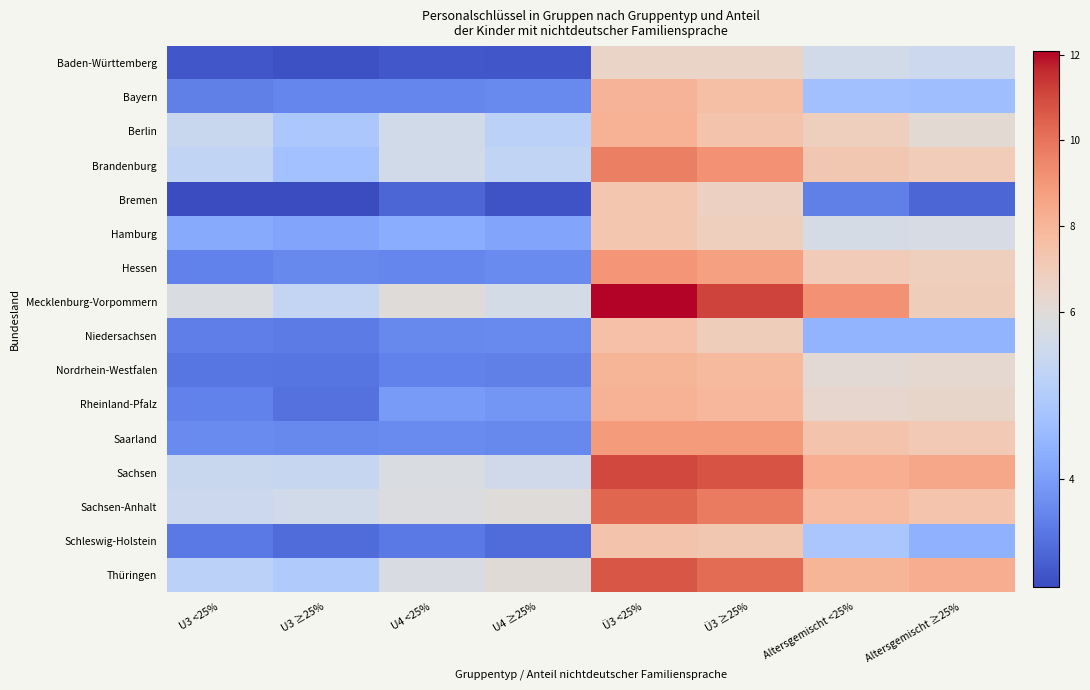

At how many categories does at least one series exceed 4?

8